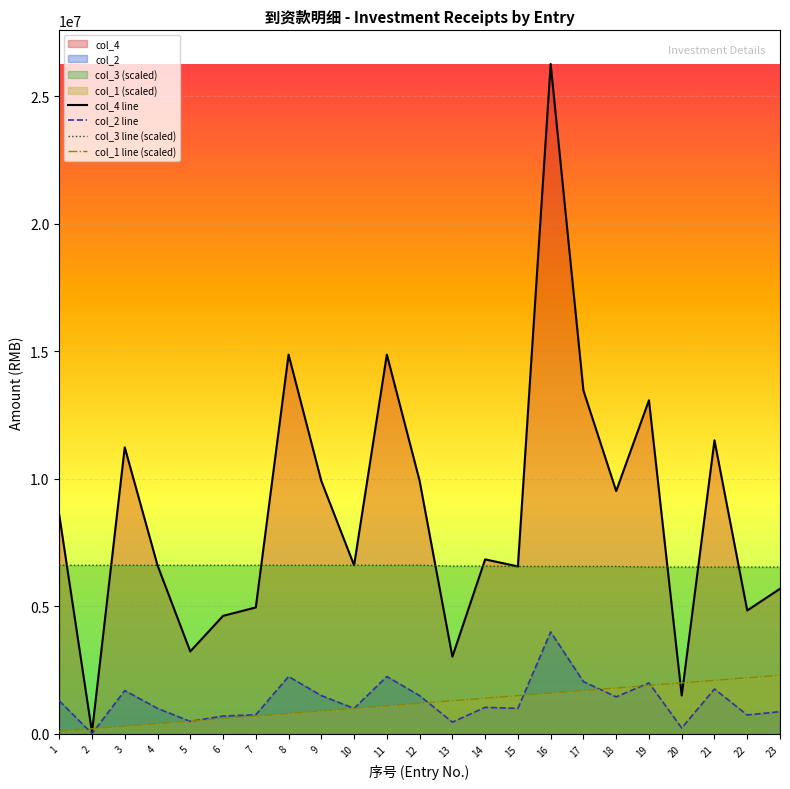

The value of col_2 at 10 is 1730131. True or false?

False